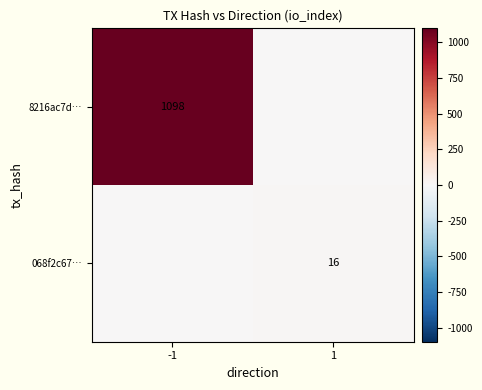

At how many categories does at least one series exceed 981?

1